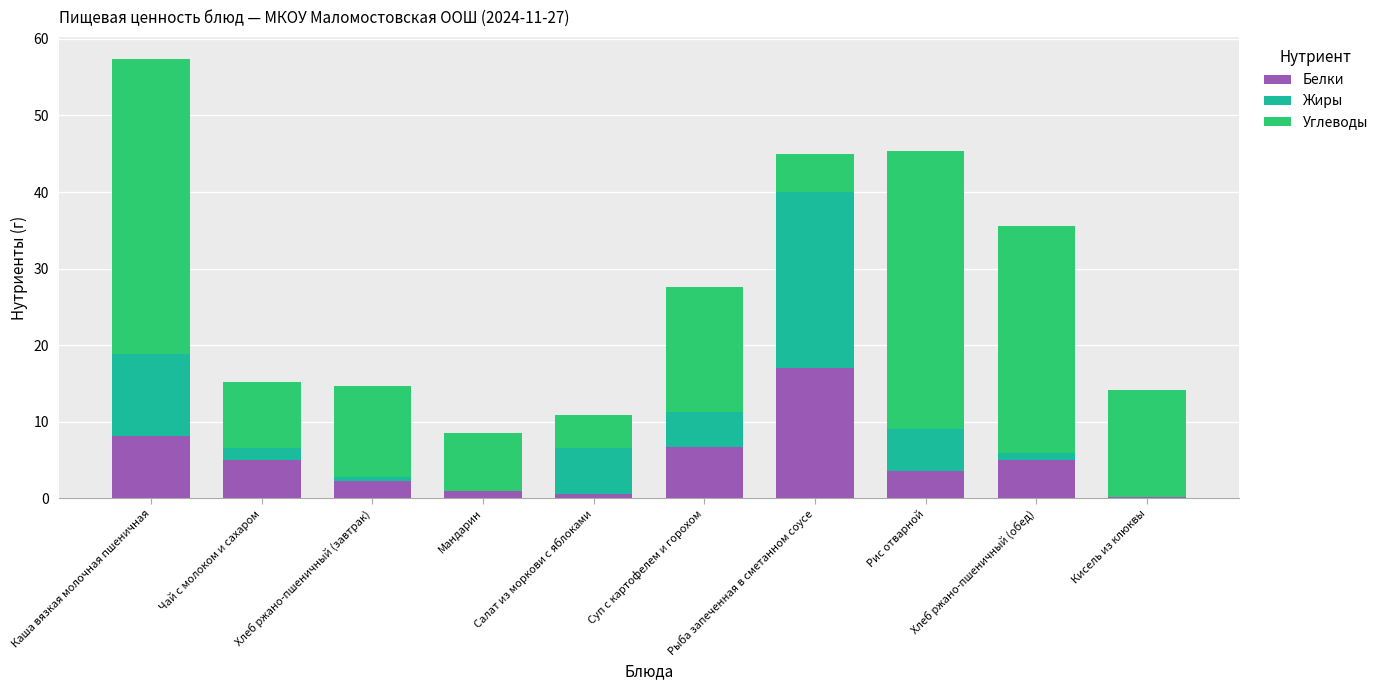

What is the total value across all series at Рыба запеченная в сметанном соусе?

45.0